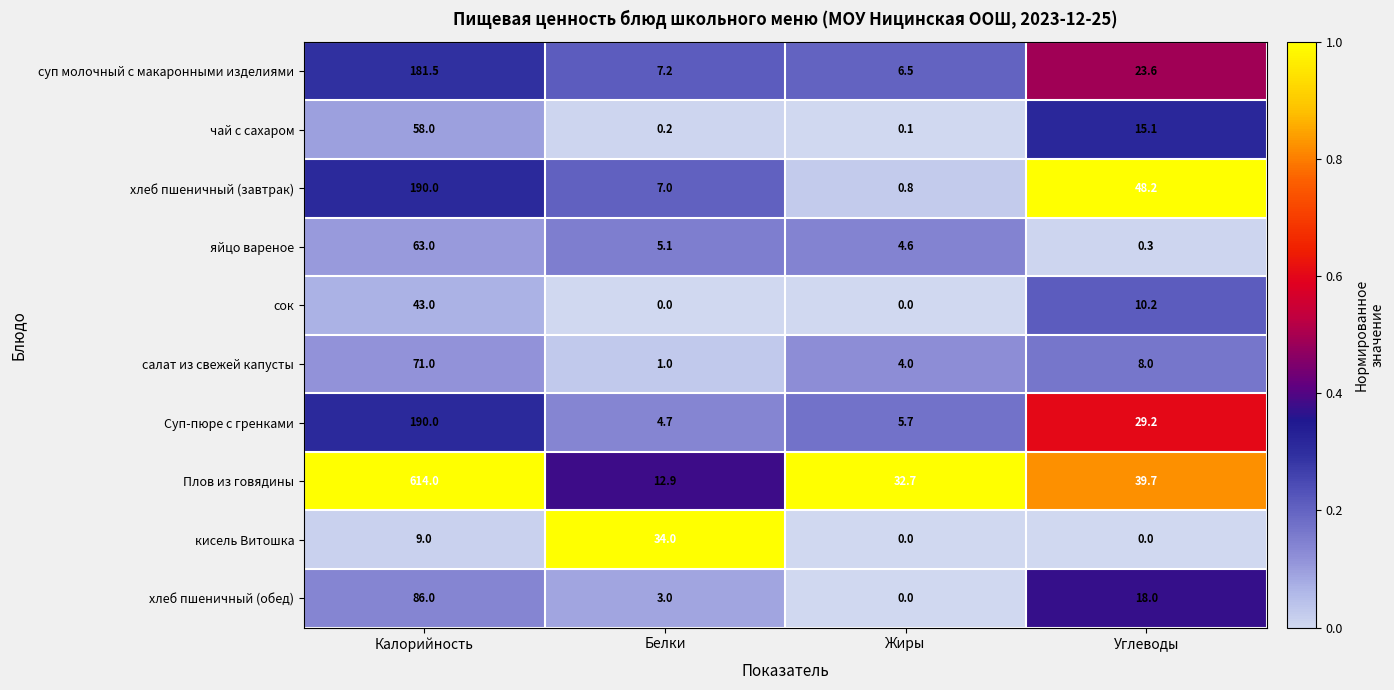

At which category is the sum across all series the highest?

Калорийность